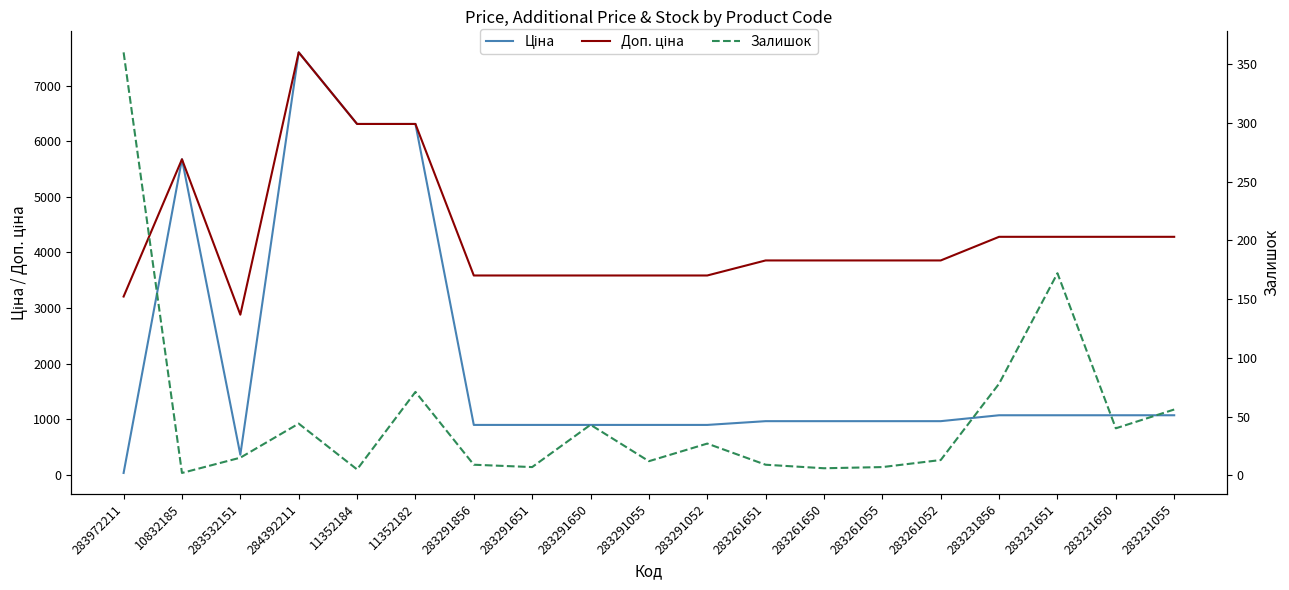

How many values in the Залишок series exceed 15?

9